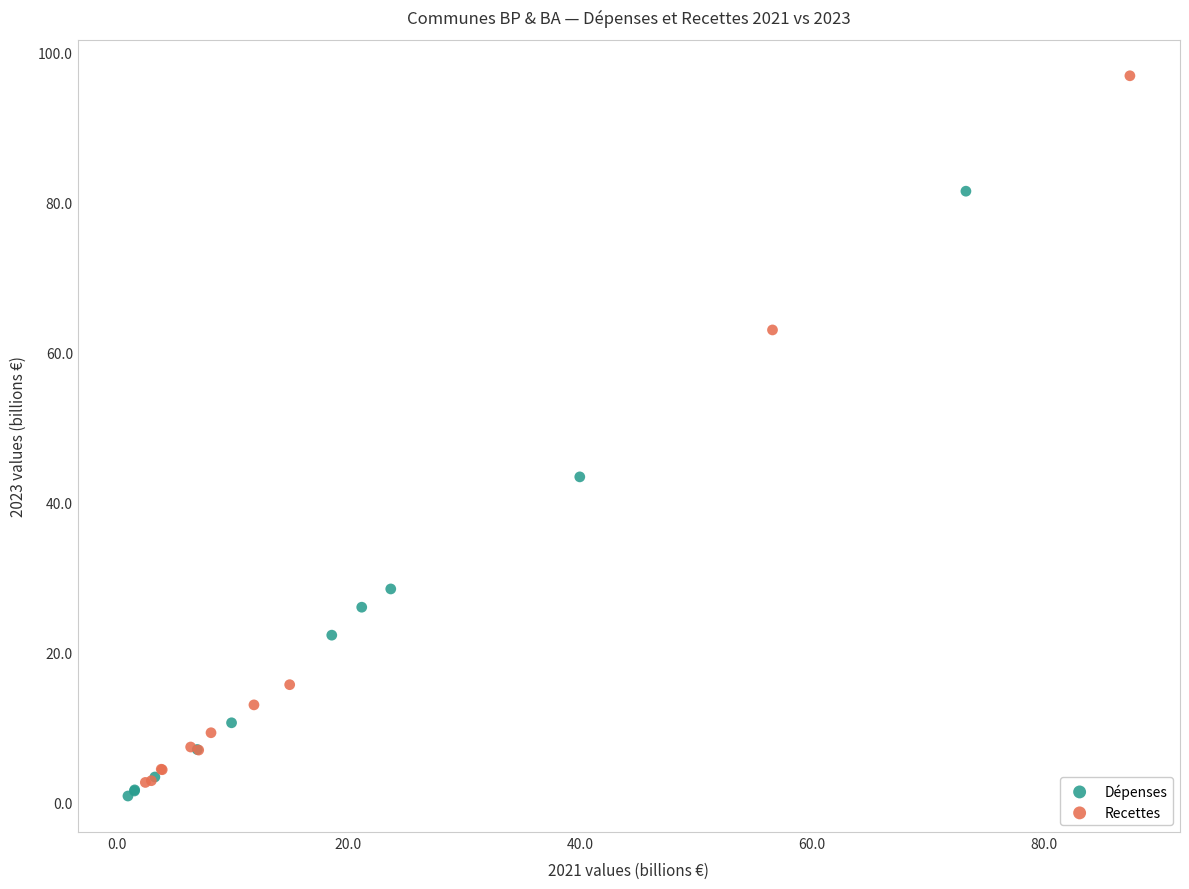

Which series reaches the minimum Y coordinate?

Dépenses